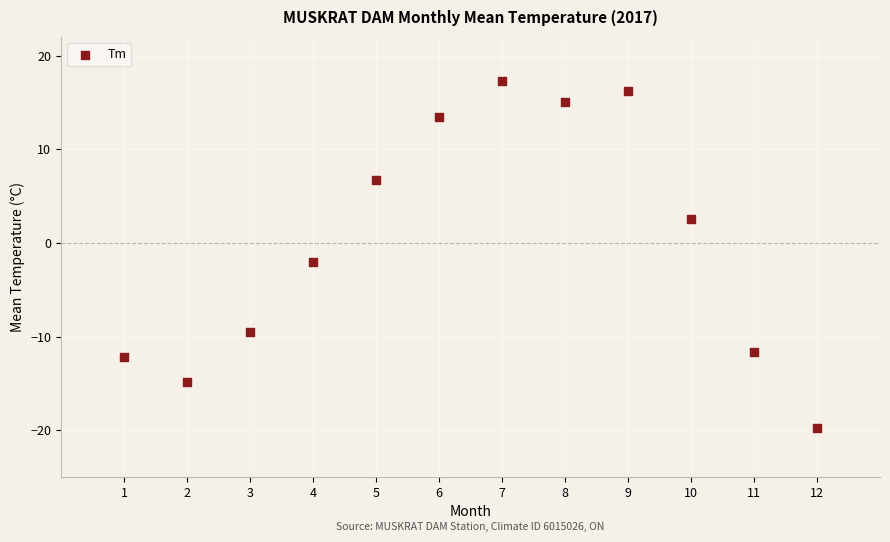

What is the range of Y values (max minus min)?

37.1